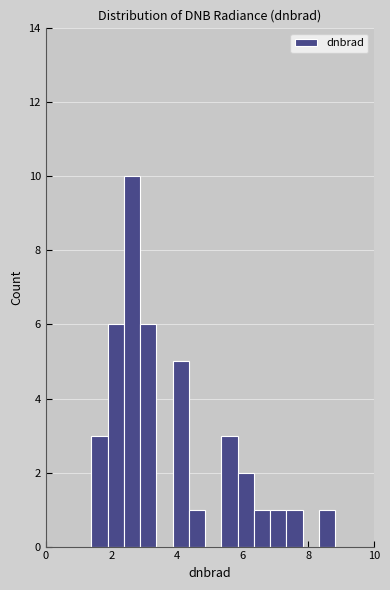

Around what value on the x-axis is the tallest bar? Give the approximate position of its centre, as read against the axis.

2.6